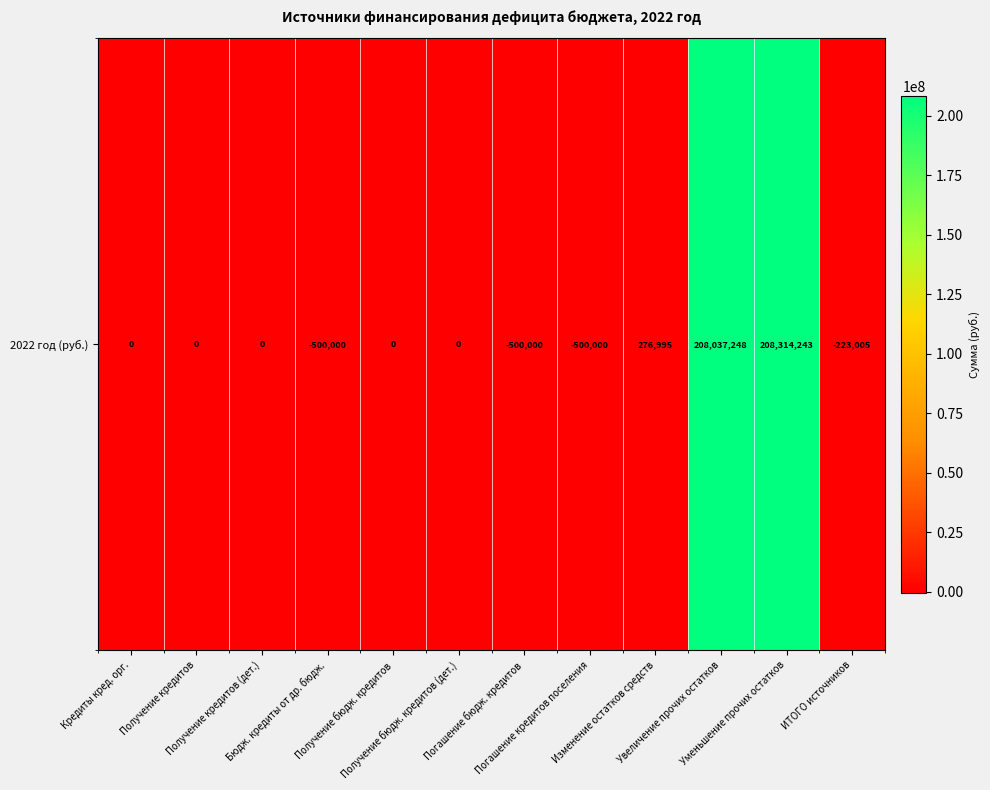

At which label is the value closest to 103907121?

Изменение остатков средств